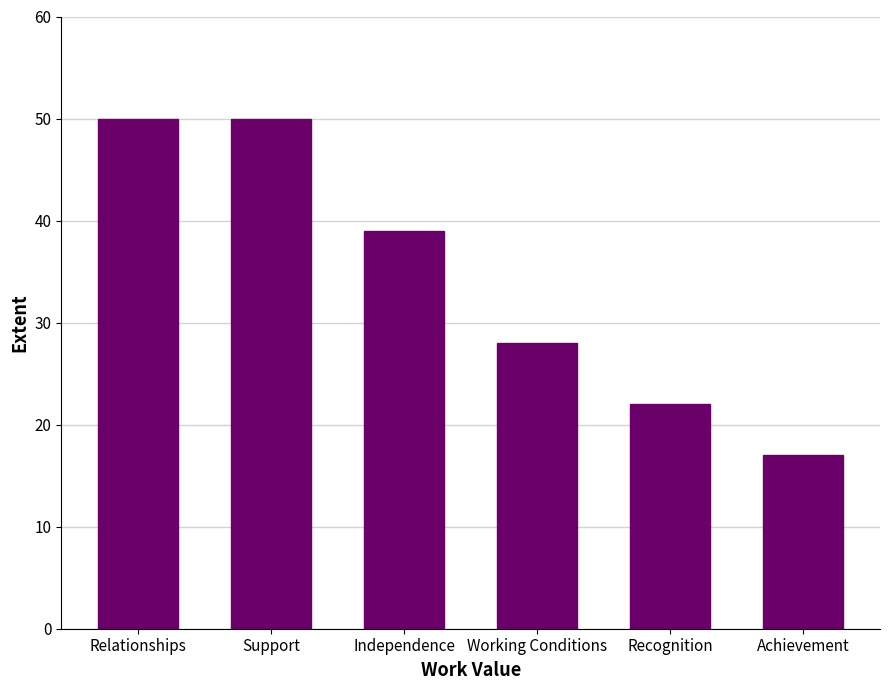

At which label does the data first exceed 39?

Relationships